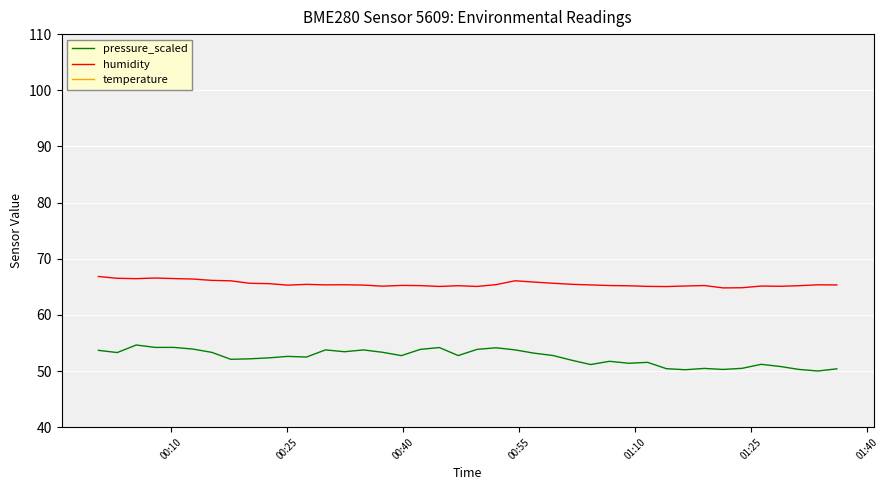

Is this an area chart (filled region under the line)?

No